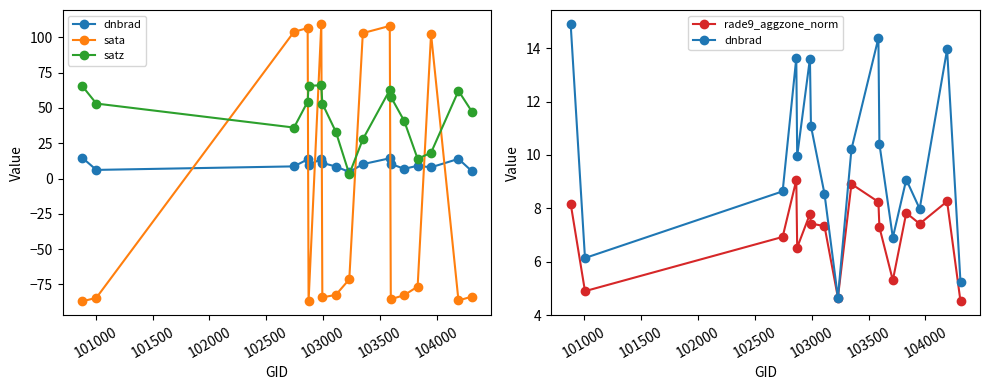

What is the label of the 12th point from the right?

103000